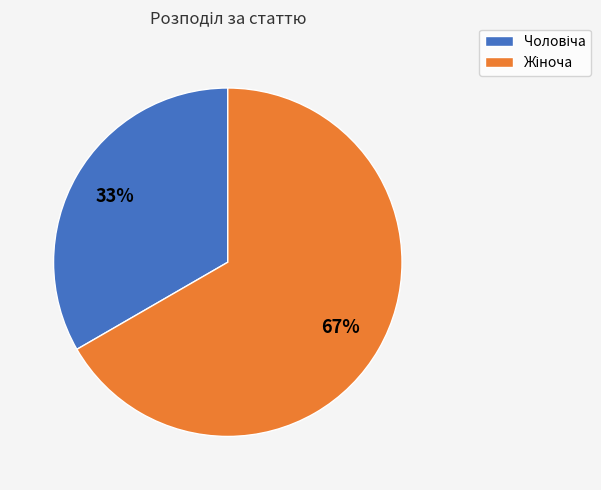

Does any single category account for the majority?

Yes